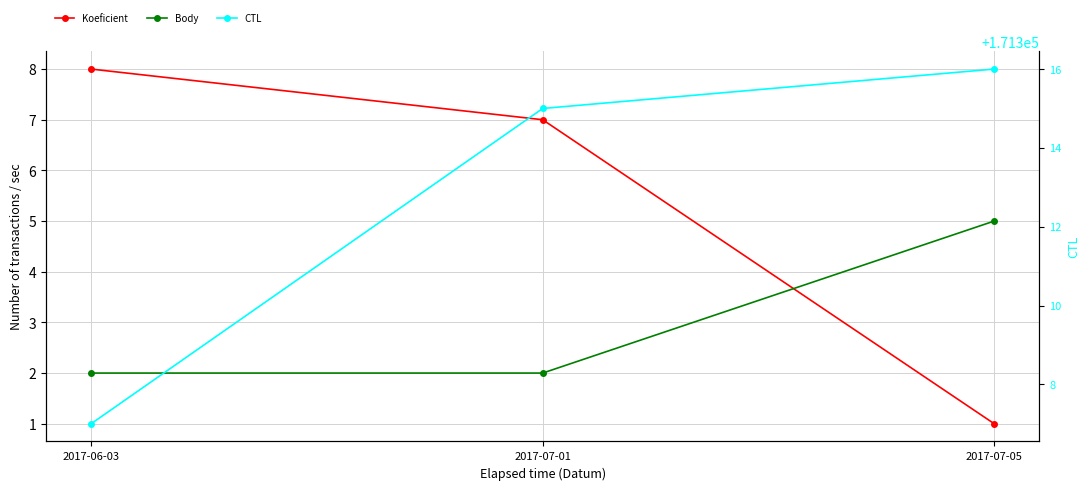

The value of Body at 2017-06-03 is 1. True or false?

False